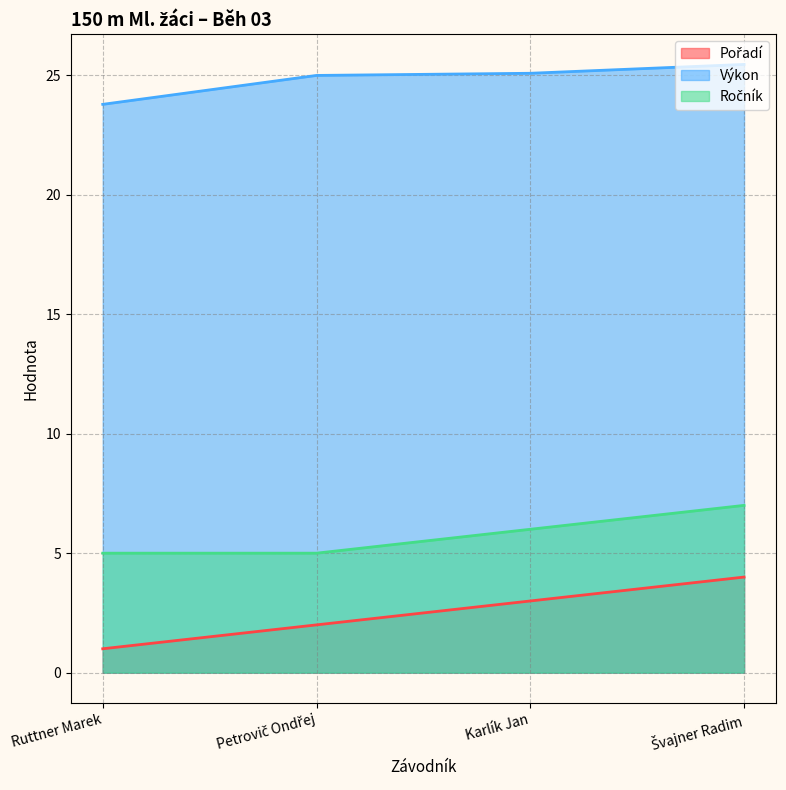

Which category has the highest value in the Výkon series?

Švajner Radim